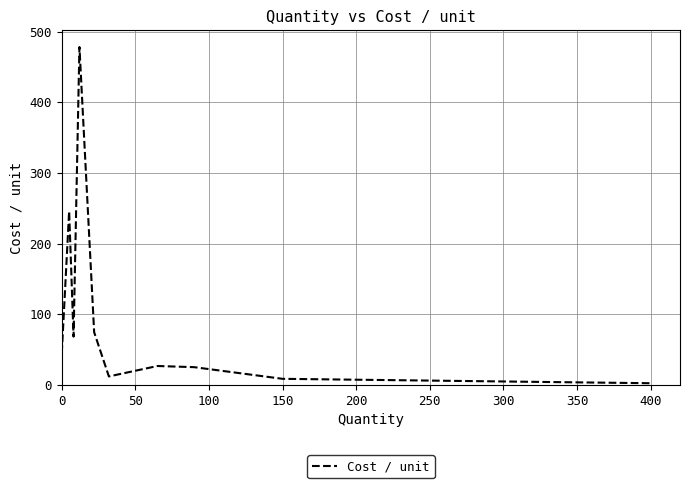

Count the number of categories in the chart.

10